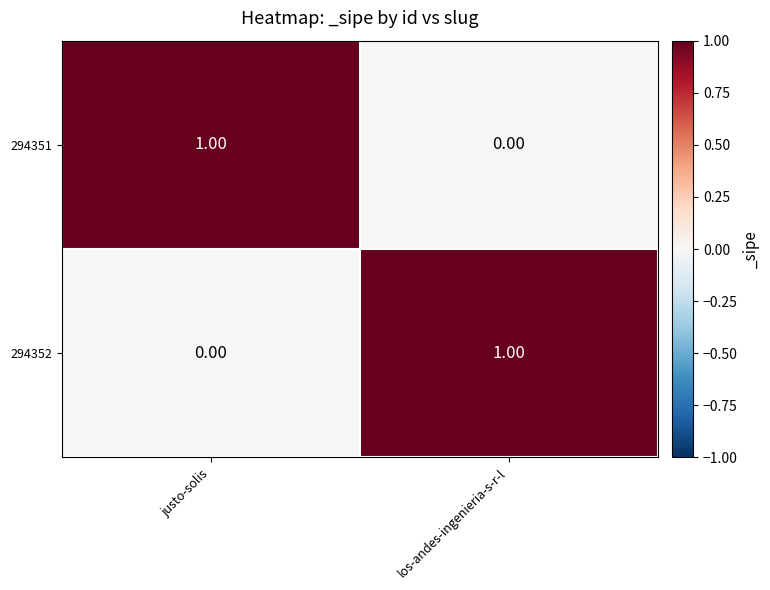

What is the total value across all series at justo-solis?

1